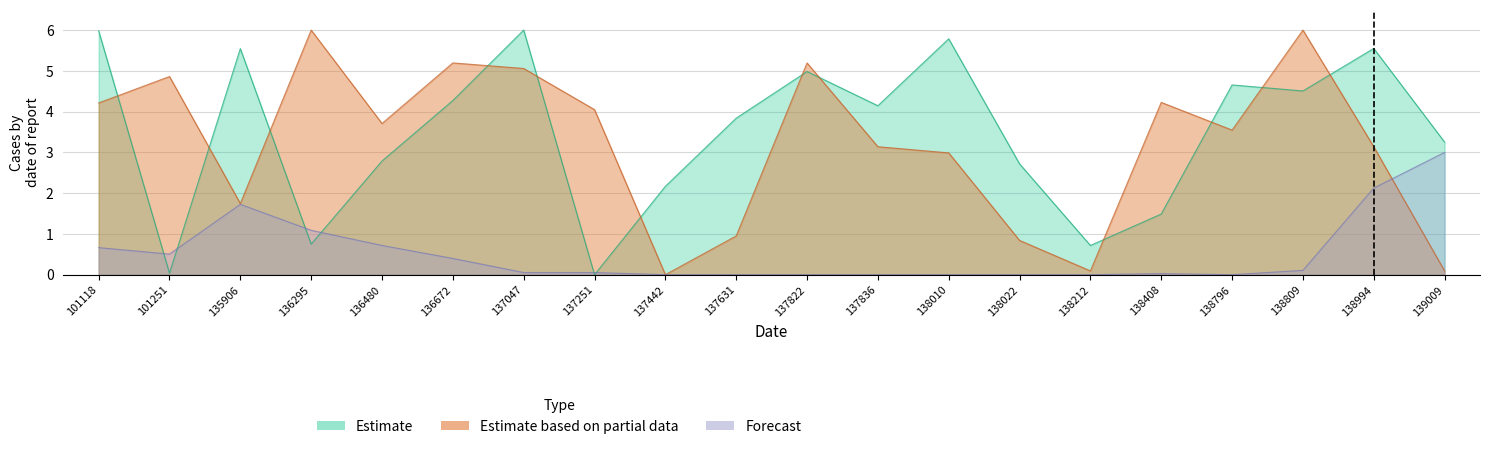

At which category is the sum across all series the highest?

137047